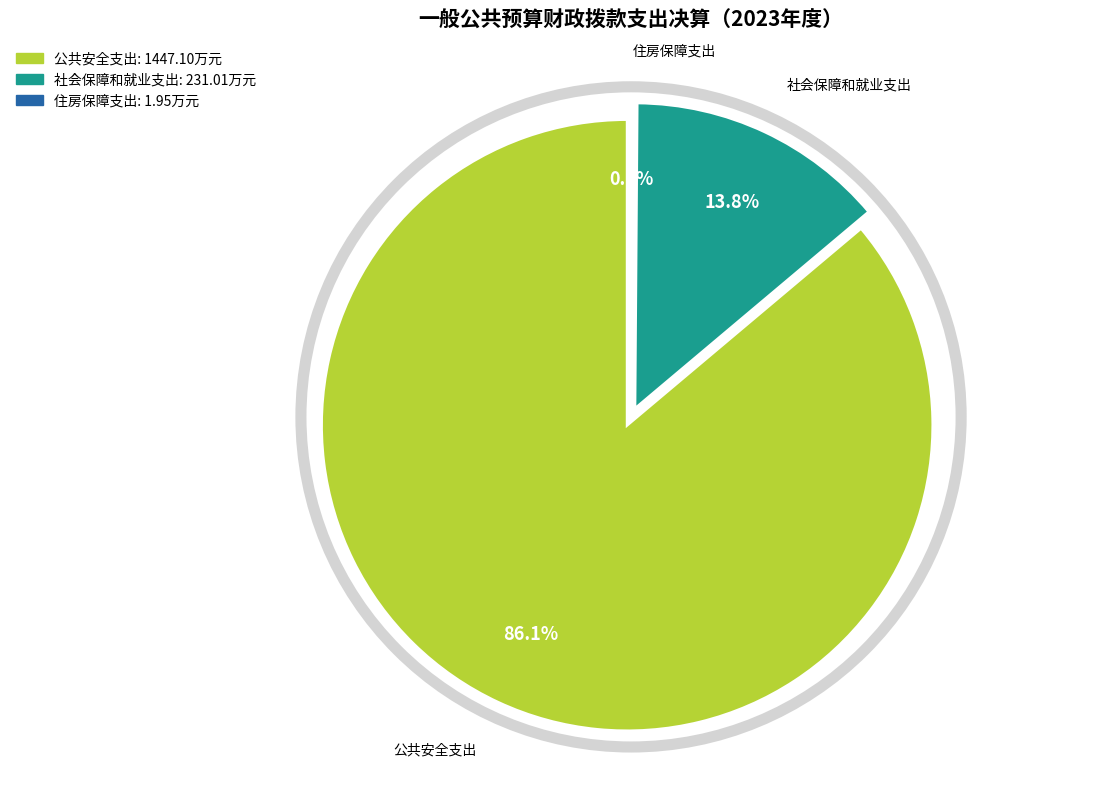

Which category accounts for the majority?

公共安全支出